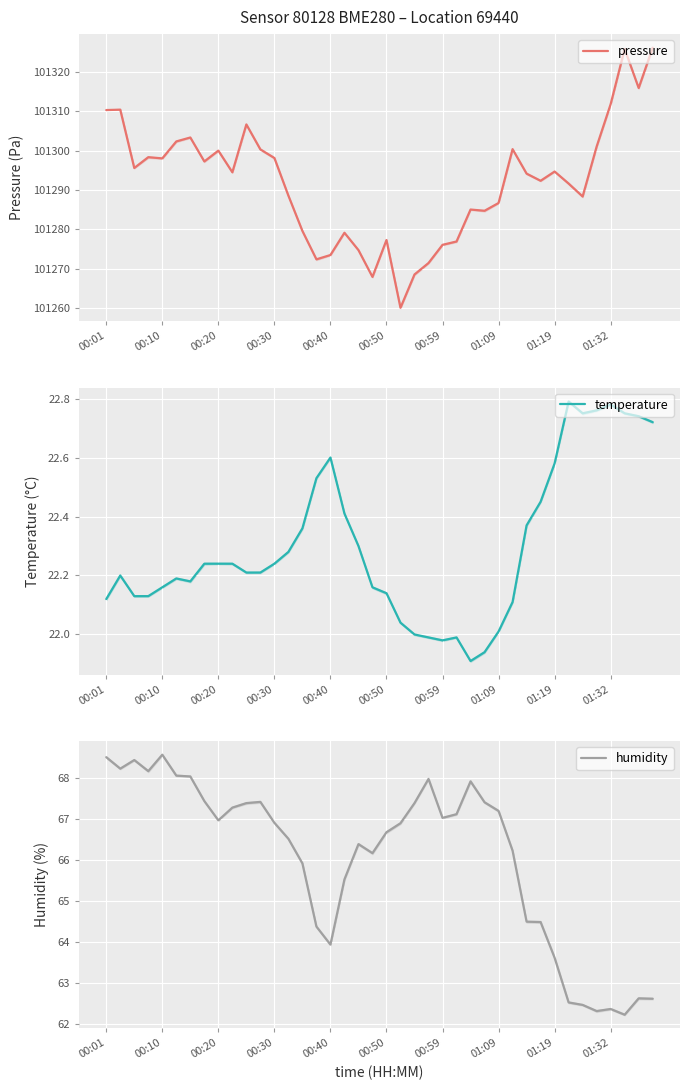

What is the maximum value for pressure?

101326.2